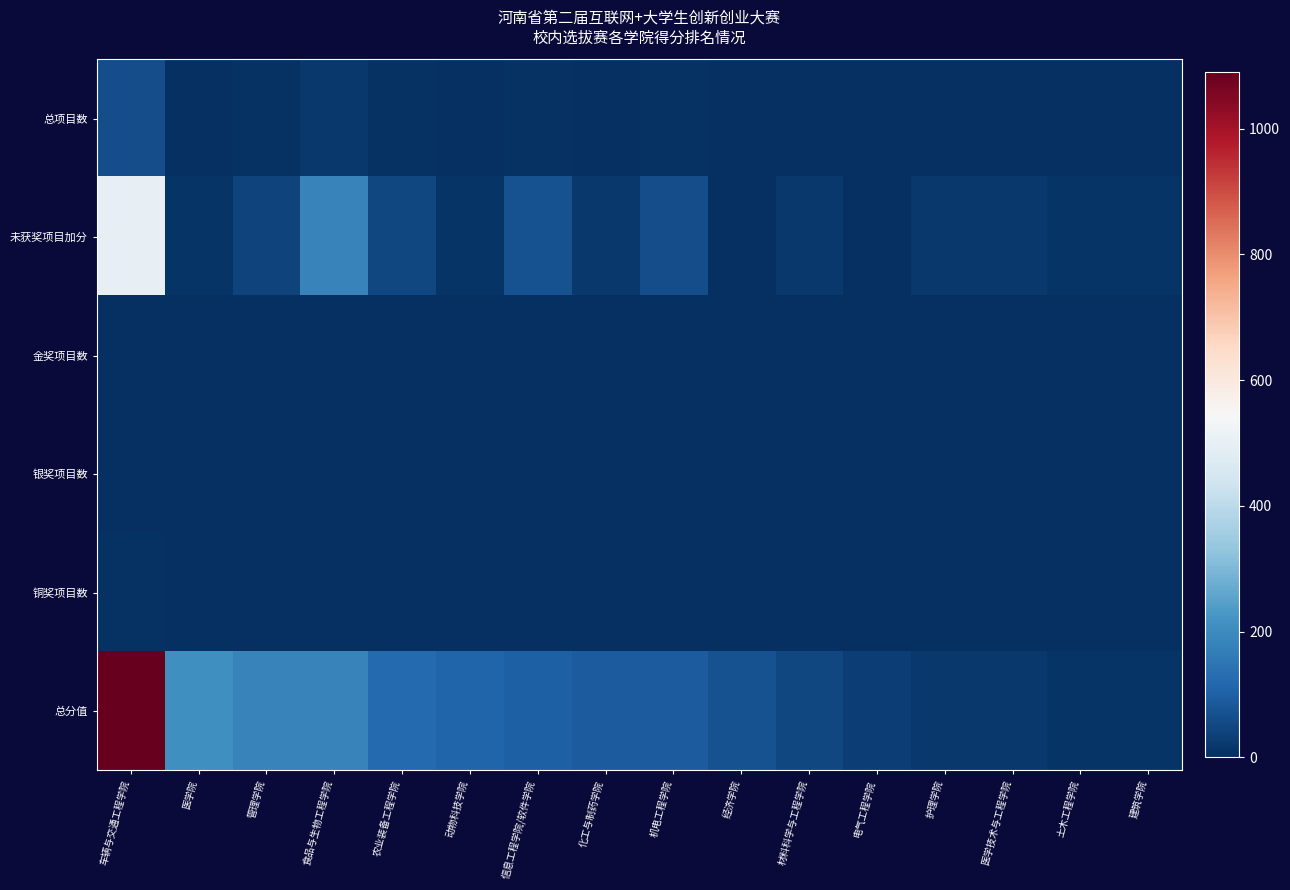

What is the total value across all series at 动物科技学院?

123